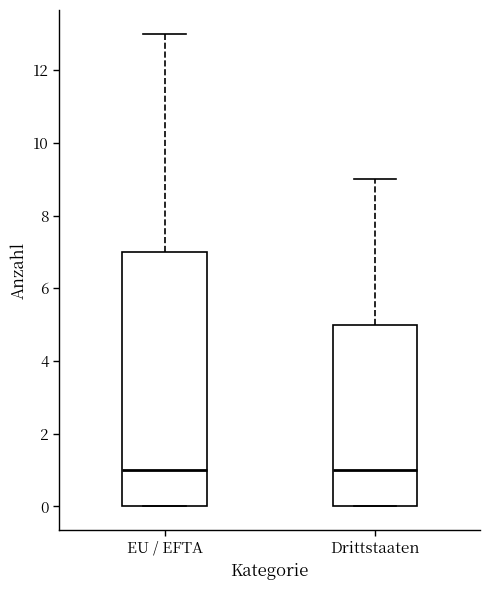

Reading left to right, transcribe this box plot: for each box, give where its median line is, the range the box spans, and where its two whiskers end, as read against the y-axis. The values are not printed on the chart, so give them approximately, as read against the axis.

EU / EFTA: median 1, box 0 to 7, whiskers 0 to 13
Drittstaaten: median 1, box 0 to 5, whiskers 0 to 9